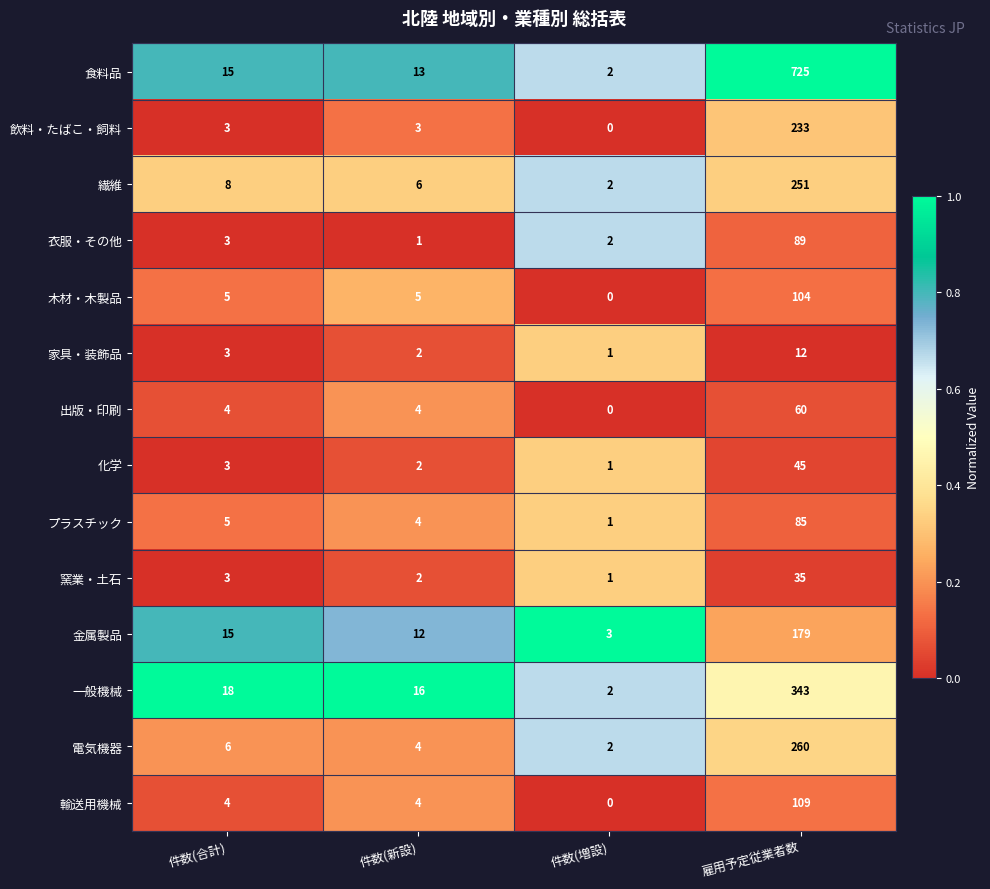

At which category is the sum across all series the highest?

雇用予定従業者数